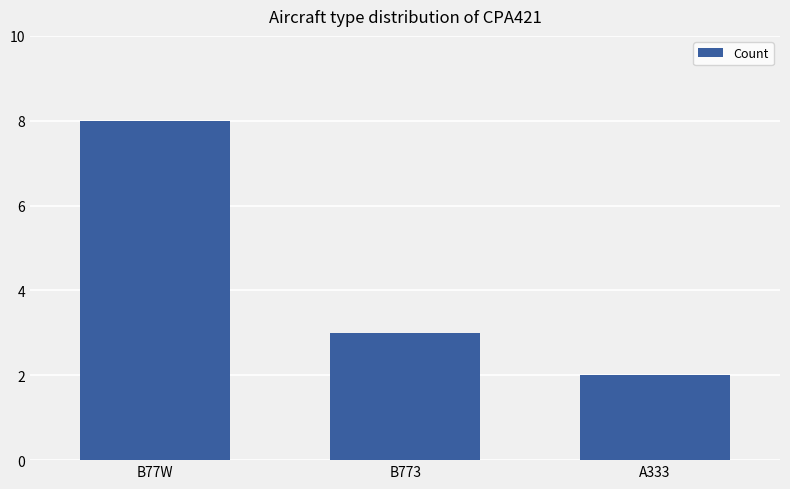

How many data points does each series have?

3